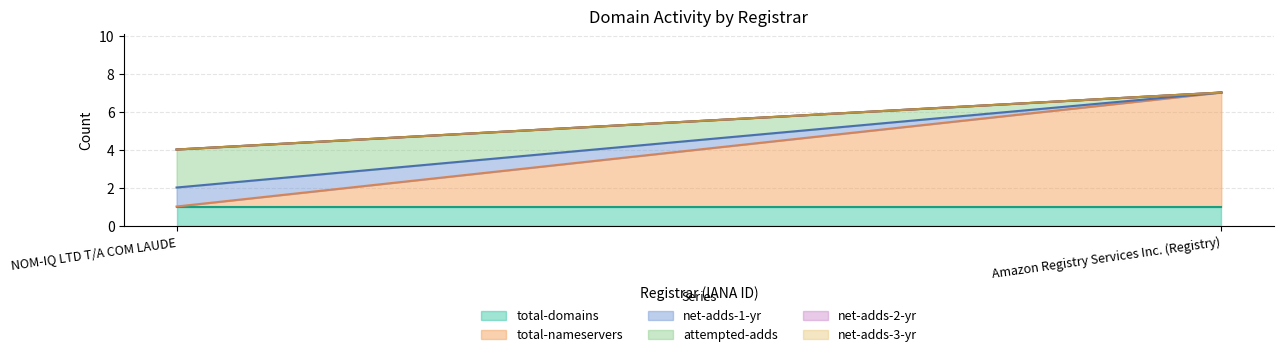

Reading right to left, transcribe all the data shown in this chart.

total-domains: Amazon Registry Services Inc. (Registry)=1	NOM-IQ LTD T/A COM LAUDE=1
total-nameservers: Amazon Registry Services Inc. (Registry)=6	NOM-IQ LTD T/A COM LAUDE=0
net-adds-1-yr: Amazon Registry Services Inc. (Registry)=0	NOM-IQ LTD T/A COM LAUDE=1
attempted-adds: Amazon Registry Services Inc. (Registry)=0	NOM-IQ LTD T/A COM LAUDE=2
net-adds-2-yr: Amazon Registry Services Inc. (Registry)=0	NOM-IQ LTD T/A COM LAUDE=0
net-adds-3-yr: Amazon Registry Services Inc. (Registry)=0	NOM-IQ LTD T/A COM LAUDE=0